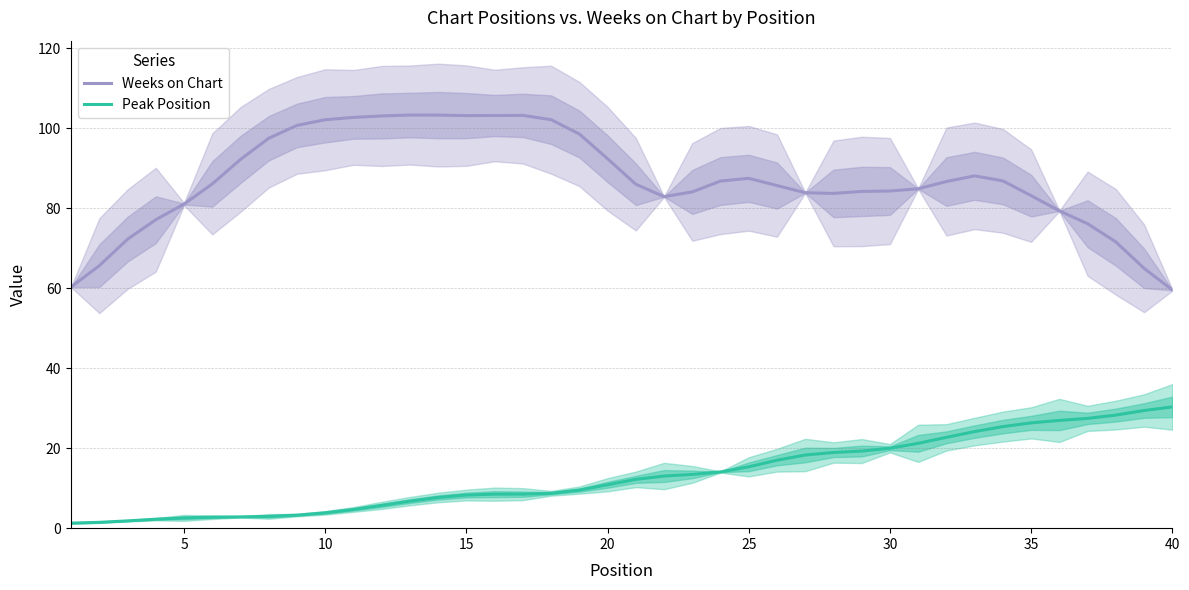

The Weeks on Chart series shows 59.6 at 40. True or false?

True